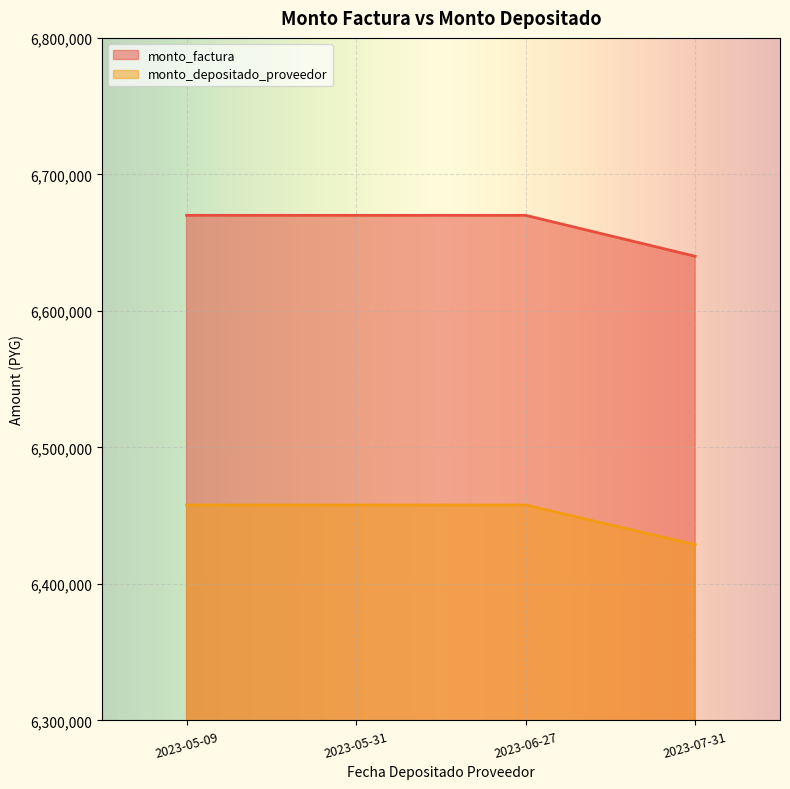

At which category does the chart reach its peak across all series?

2023-05-09